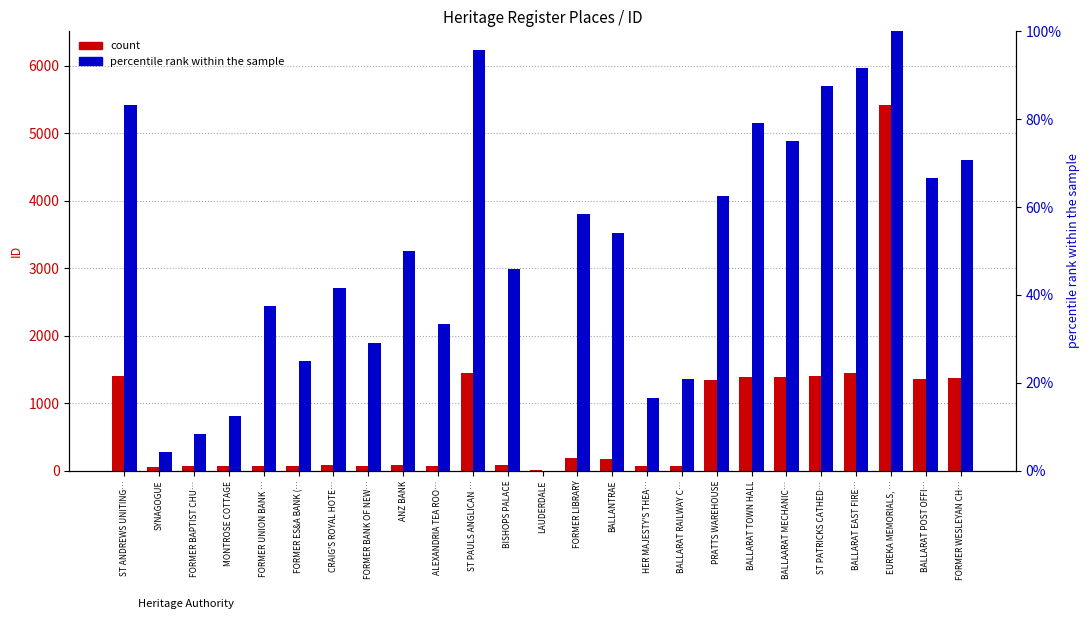

Where does the percentile rank within the sample series first go above 50?

ST ANDREWS UNITING…